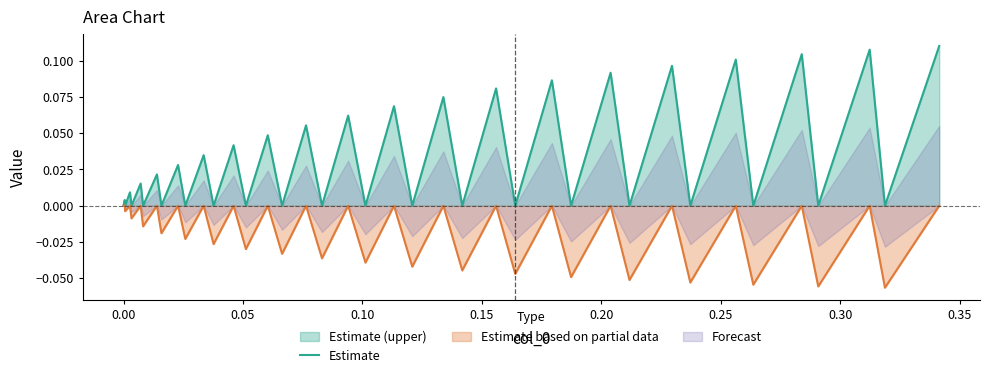

Reading left to right, list all the values displayed in this chart.

0.0	0.0	0.0	0.0	0.0	0.0	0.0	0.0	0.0	0.0	0.0	0.0	0.0	0.0	0.0	0.0	0.0	0.1	0.0	0.1	0.0	0.1	0.0	0.1	0.0	0.1	0.0	0.1	0.0	0.1	0.0	0.1	0.0	0.1	0.0	0.1	0.0	0.1	0.0	0.1